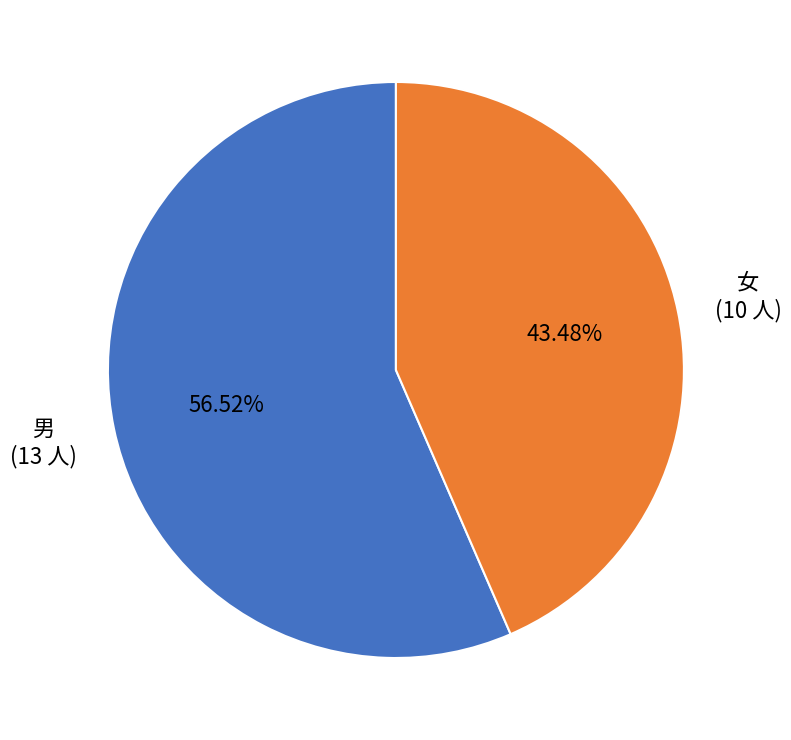

Is it true that 男 is 57% of the pie?

True